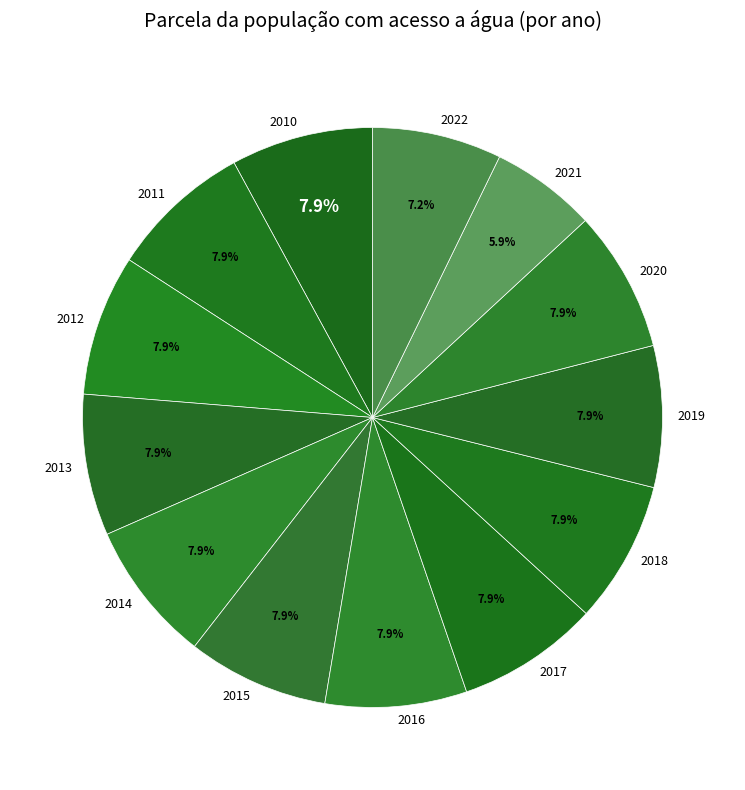

To the nearest percent, what is the difference between the largest and smallest slice percentages?

2%